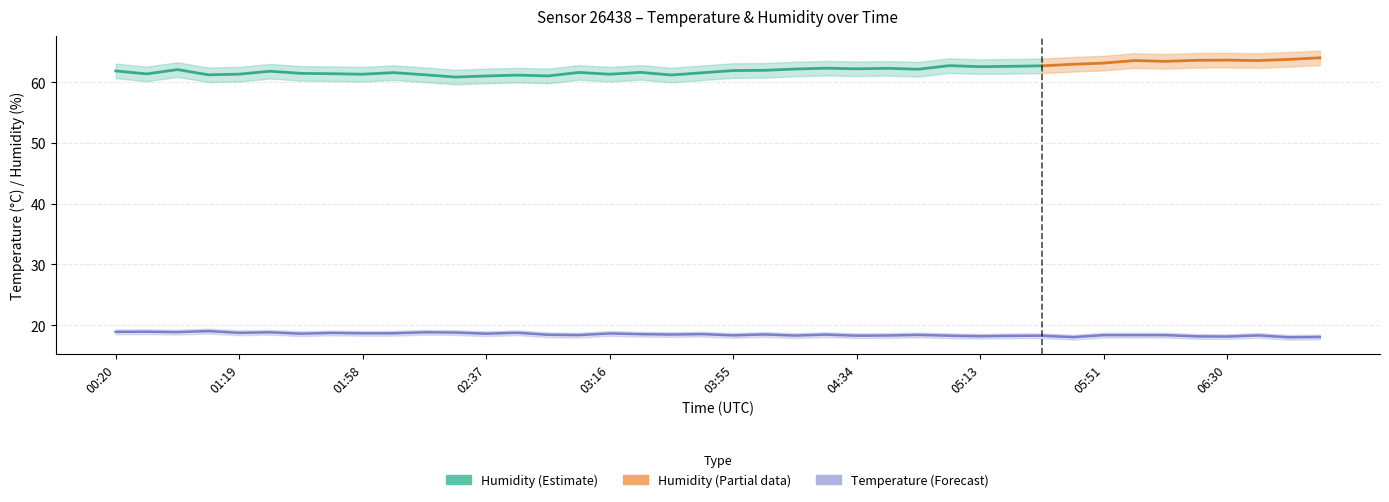

Which has a higher value, 01:58 or 01:29?

01:29